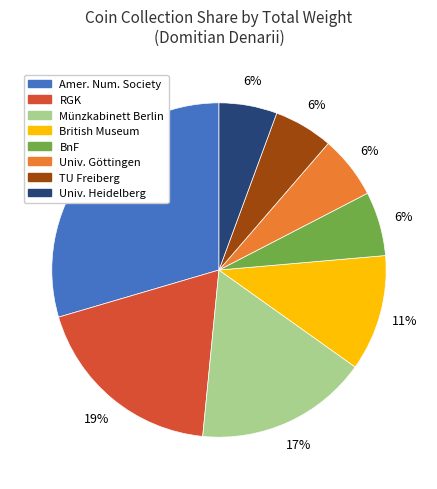

Does any single category account for the majority?

No